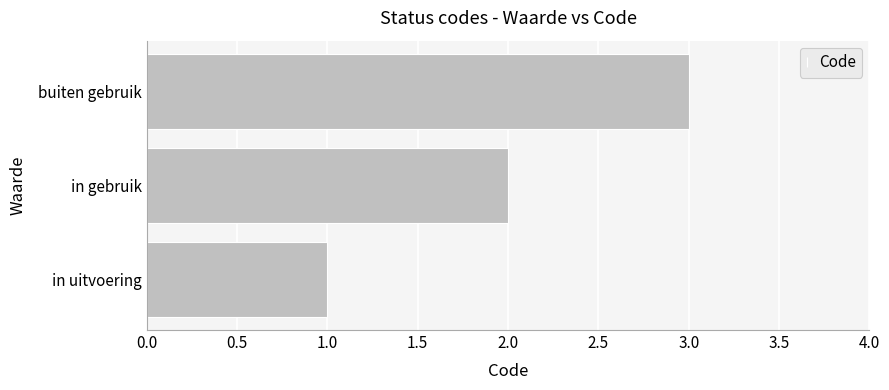

Which label corresponds to the largest value in the chart?

buiten gebruik